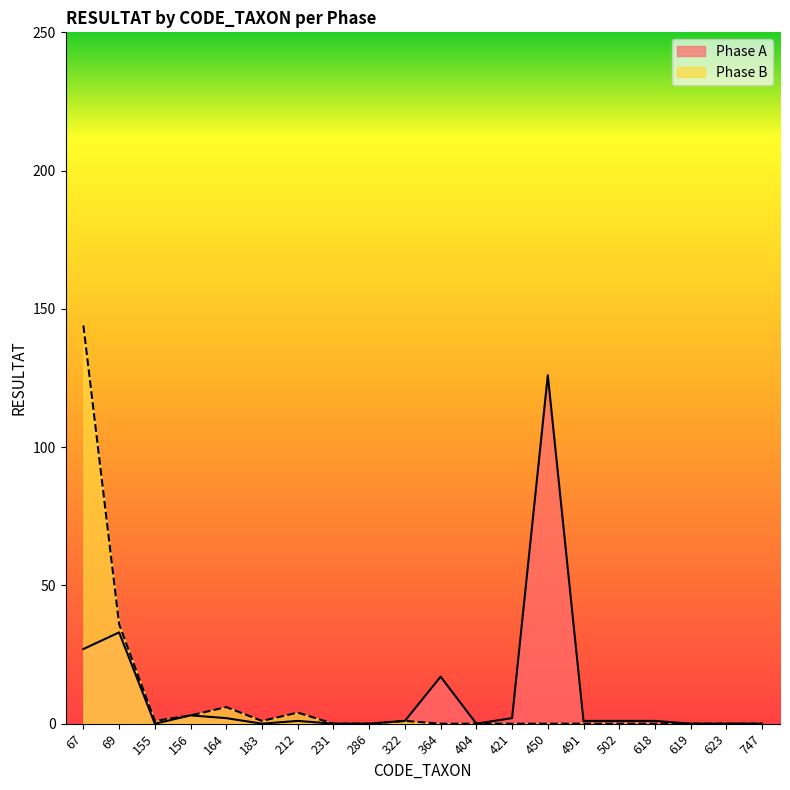

Where is the first local minimum for Phase B?

155